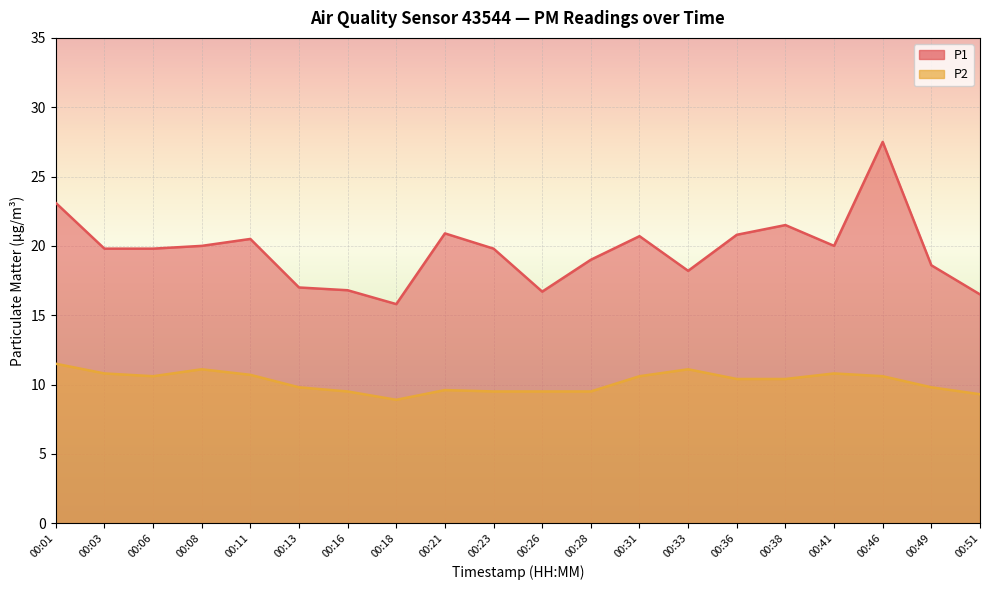

What is the sum of all P2 values?

204.0